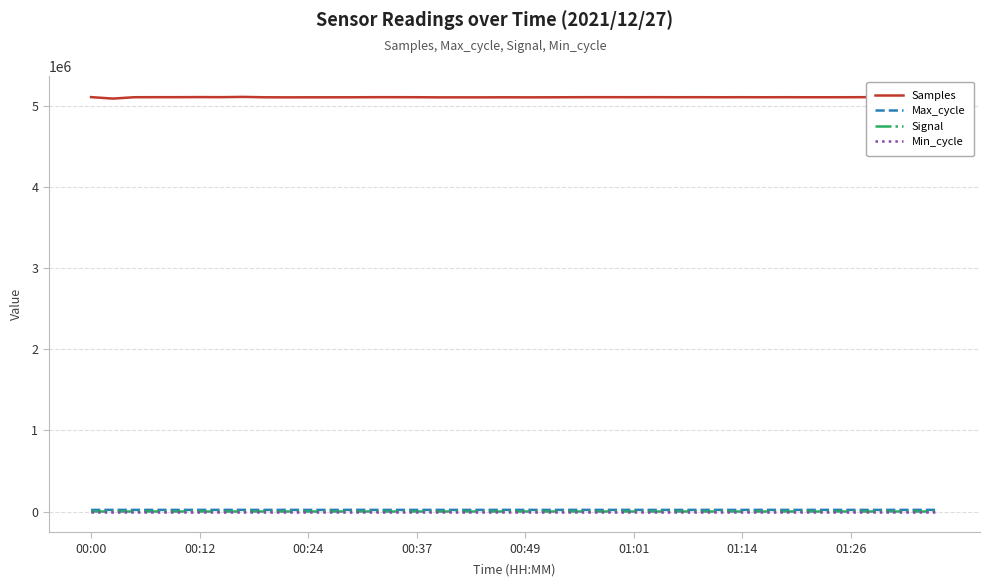

True or false: Max_cycle and Samples cross at least once.

False